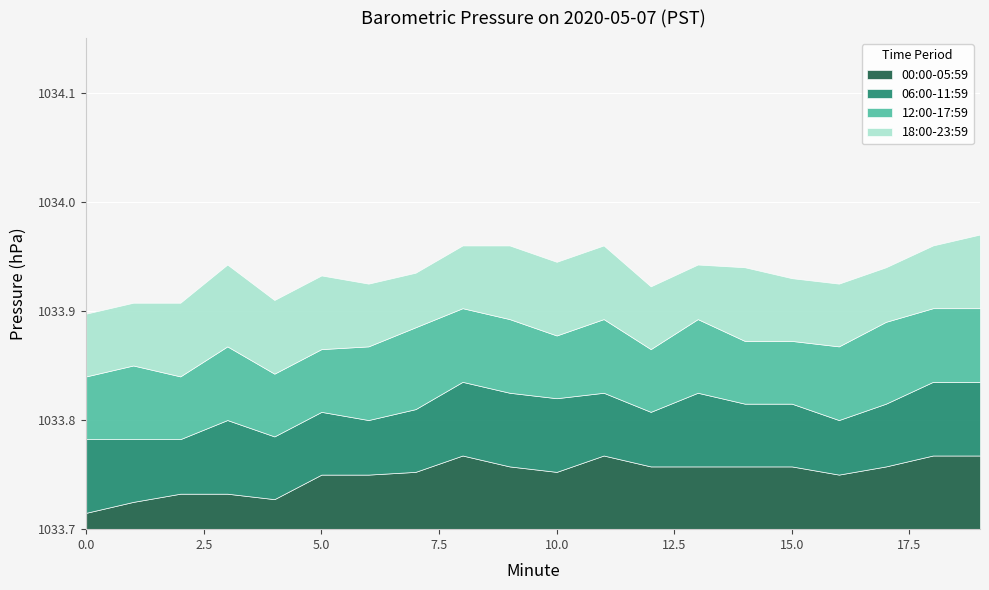

At which category is the sum across all series the highest?

19